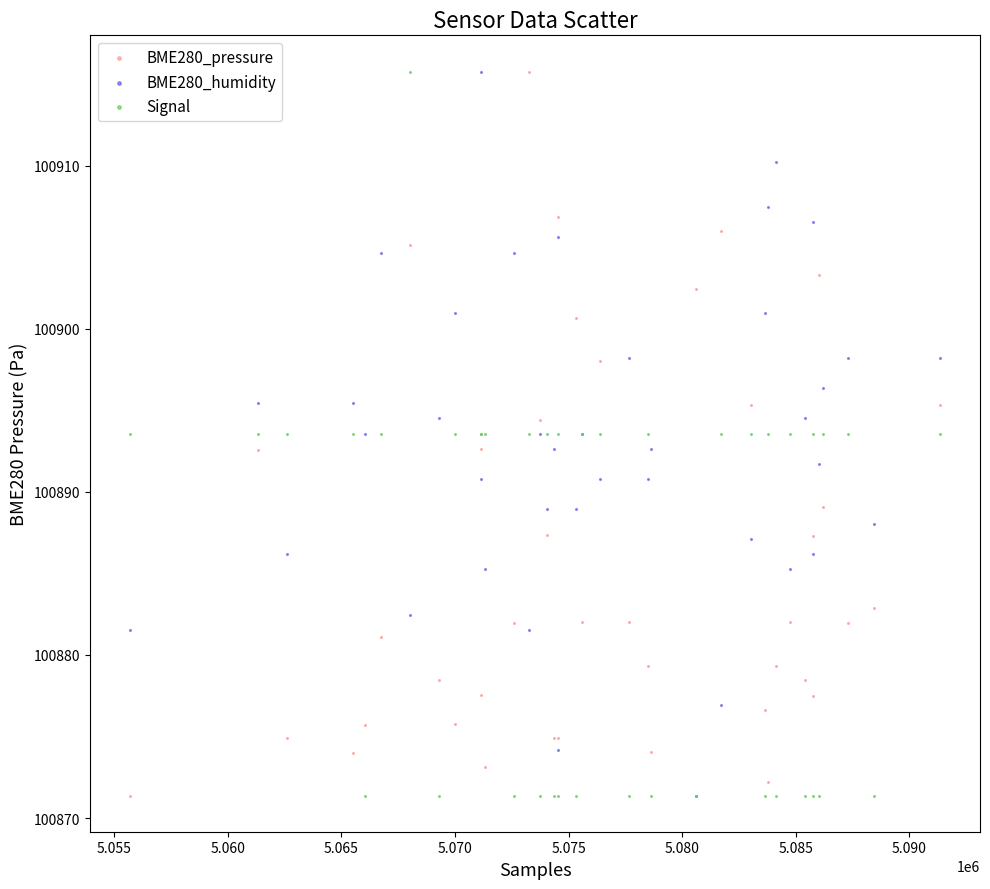

What are all the series names shown in the legend?

BME280_pressure, BME280_humidity, Signal